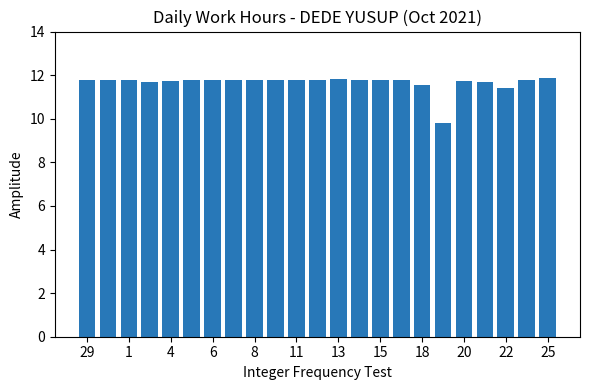

What is the greatest value displayed?

11.9